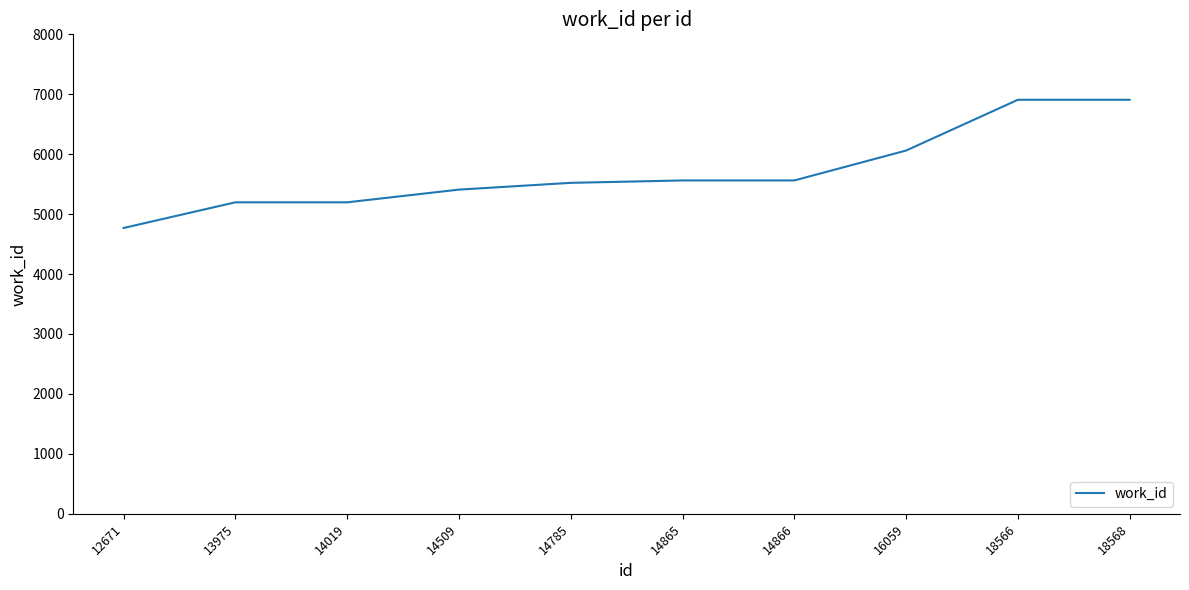

How many lines are shown in the chart?

1